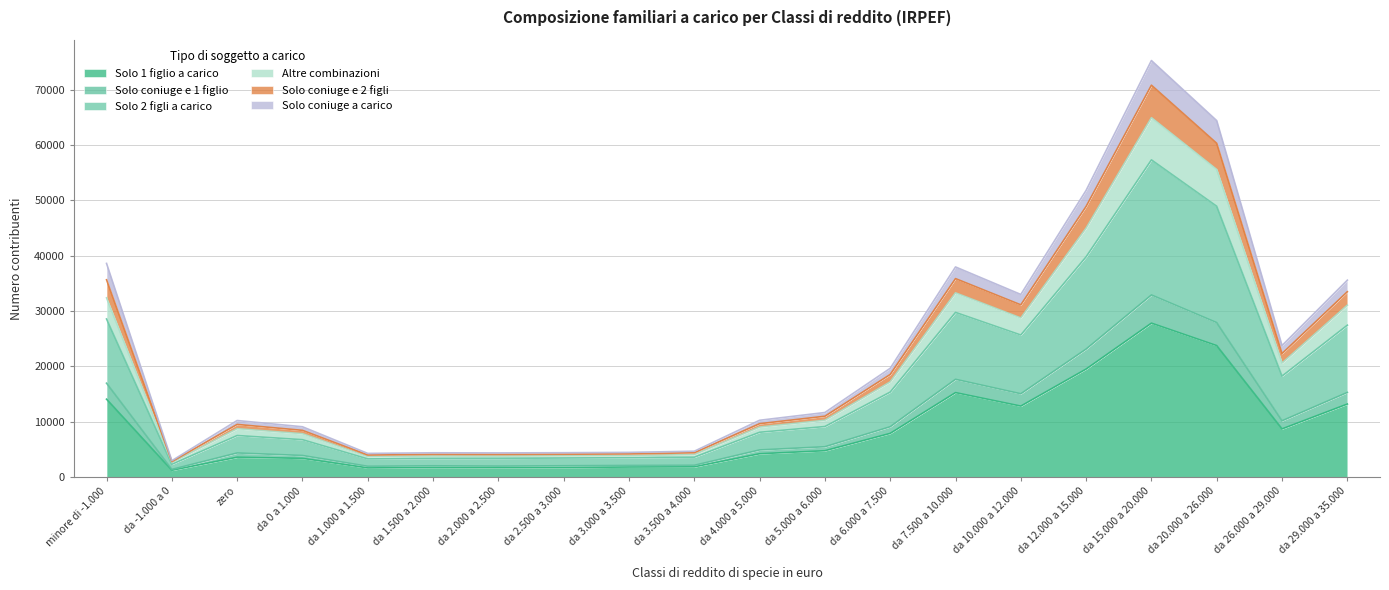

Where does the Solo 2 figli a carico series first go above 10238?

minore di -1.000